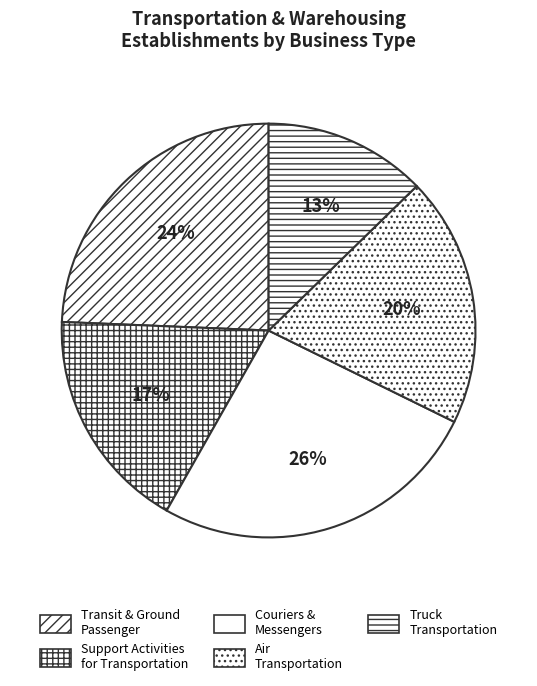

How many slices are in this pie chart?

5